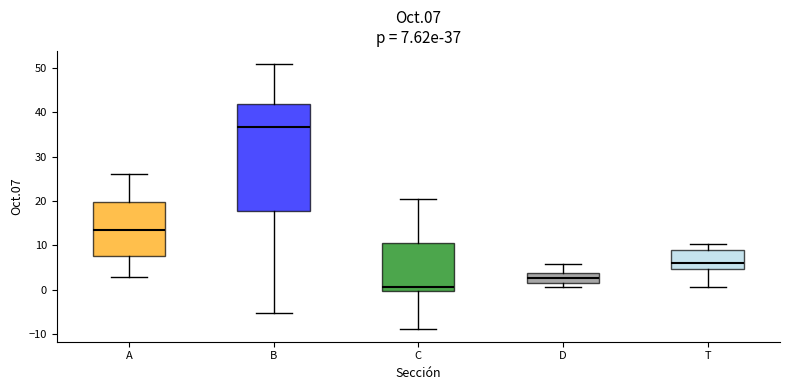

Comparing the boxes themselves (not the whiskers), which one is the tallest?

B